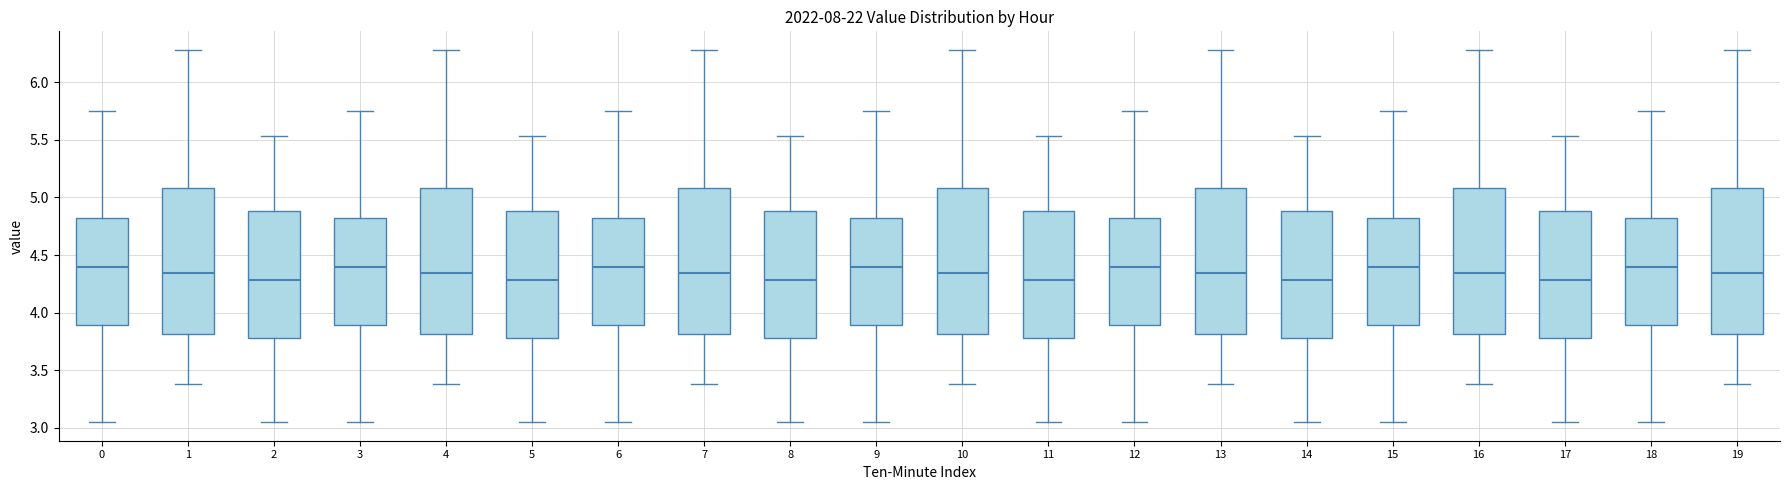

Reading left to right, transcribe this box plot: for each box, give where its median line is, the range the box spans, and where its two whiskers end, as read against the y-axis. The values are not printed on the chart, so give them approximately, as read against the axis.

0: median 4.40, box 3.90 to 4.85, whiskers 3.05 to 5.75
1: median 4.35, box 3.80 to 5.10, whiskers 3.40 to 6.30
2: median 4.30, box 3.80 to 4.90, whiskers 3.05 to 5.55
3: median 4.40, box 3.90 to 4.85, whiskers 3.05 to 5.75
4: median 4.35, box 3.80 to 5.10, whiskers 3.40 to 6.30
5: median 4.30, box 3.80 to 4.90, whiskers 3.05 to 5.55
6: median 4.40, box 3.90 to 4.85, whiskers 3.05 to 5.75
7: median 4.35, box 3.80 to 5.10, whiskers 3.40 to 6.30
8: median 4.30, box 3.80 to 4.90, whiskers 3.05 to 5.55
9: median 4.40, box 3.90 to 4.85, whiskers 3.05 to 5.75
10: median 4.35, box 3.80 to 5.10, whiskers 3.40 to 6.30
11: median 4.30, box 3.80 to 4.90, whiskers 3.05 to 5.55
12: median 4.40, box 3.90 to 4.85, whiskers 3.05 to 5.75
13: median 4.35, box 3.80 to 5.10, whiskers 3.40 to 6.30
14: median 4.30, box 3.80 to 4.90, whiskers 3.05 to 5.55
15: median 4.40, box 3.90 to 4.85, whiskers 3.05 to 5.75
16: median 4.35, box 3.80 to 5.10, whiskers 3.40 to 6.30
17: median 4.30, box 3.80 to 4.90, whiskers 3.05 to 5.55
18: median 4.40, box 3.90 to 4.85, whiskers 3.05 to 5.75
19: median 4.35, box 3.80 to 5.10, whiskers 3.40 to 6.30